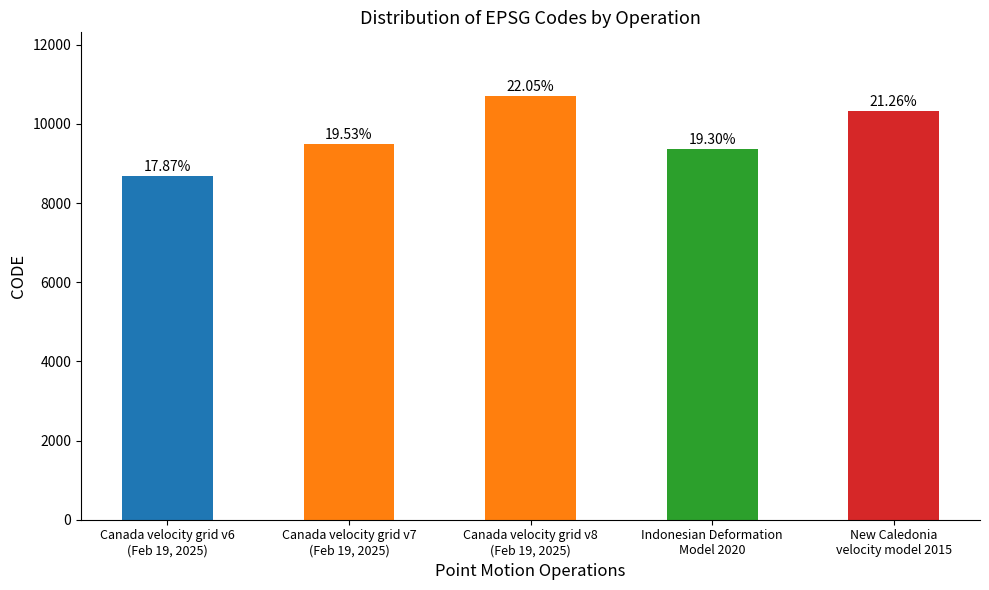

What is the value of the 4th bar from the left?

9375